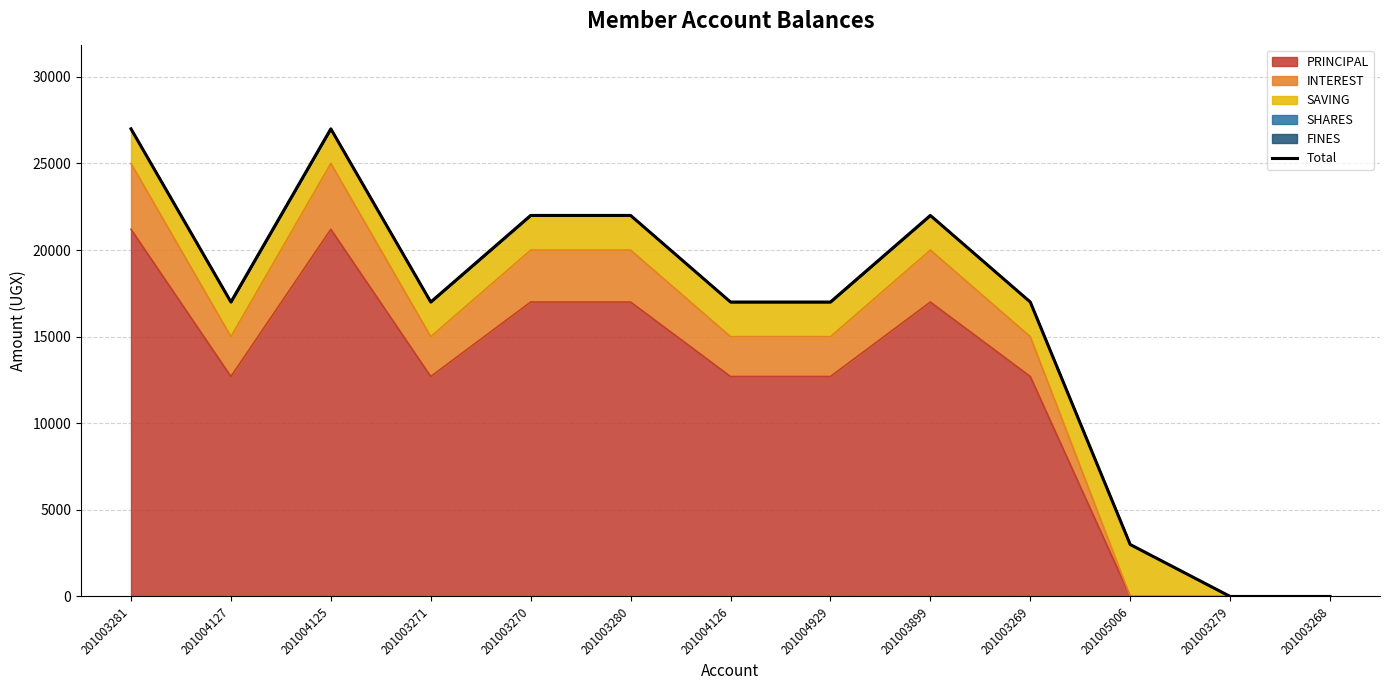

Count the number of categories in the chart.

13